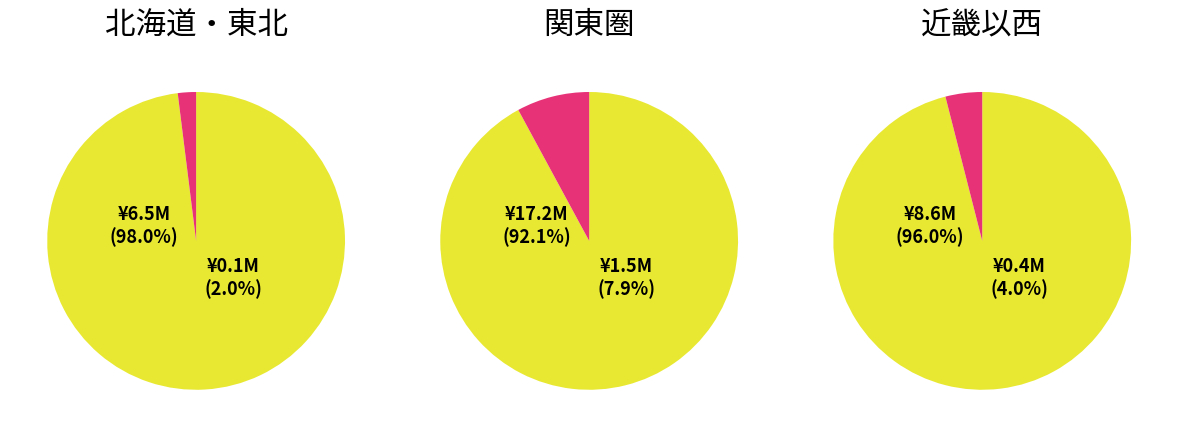

What is the smallest slice in the pie chart?

2